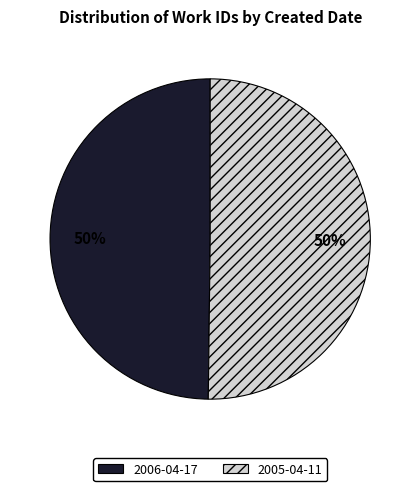

To the nearest percent, what percentage of the pie is 2006-04-17?

50%